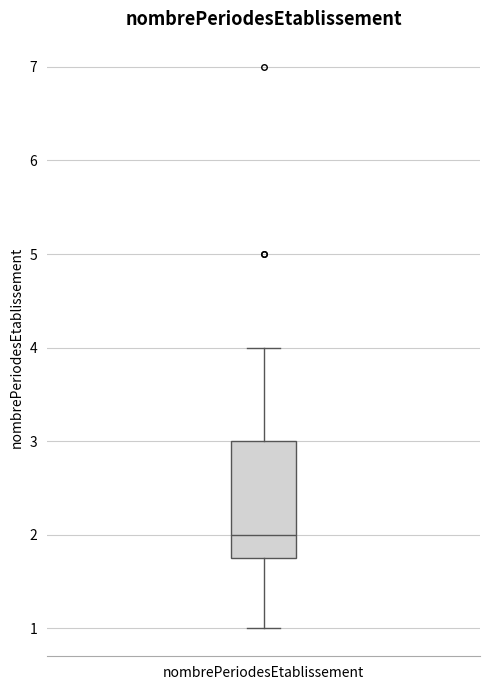

Where does the median line of the box for nombrePeriodesEtablissement sit on the y-axis? The values are not printed on the chart, so give them approximately, as read against the axis.

2.0